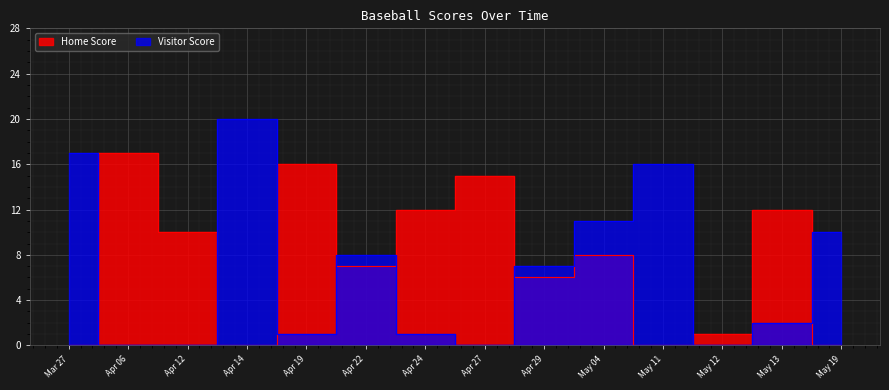

Which series has the largest total across all categories?

Home Score